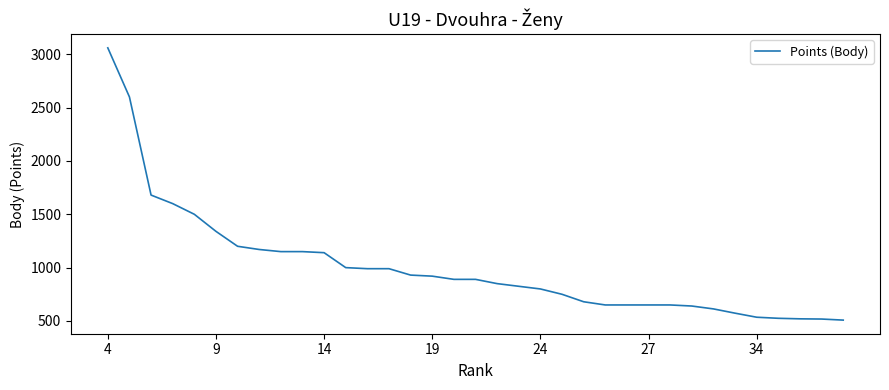

What is the difference between the maximum and minimum values?

2552